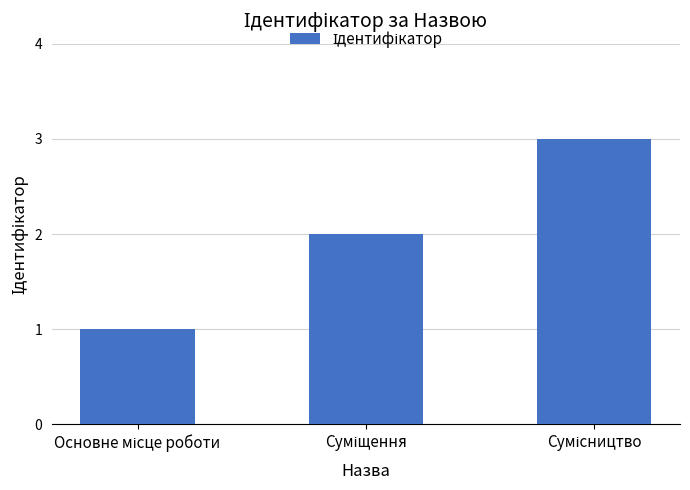

What is the maximum value shown in the chart?

3